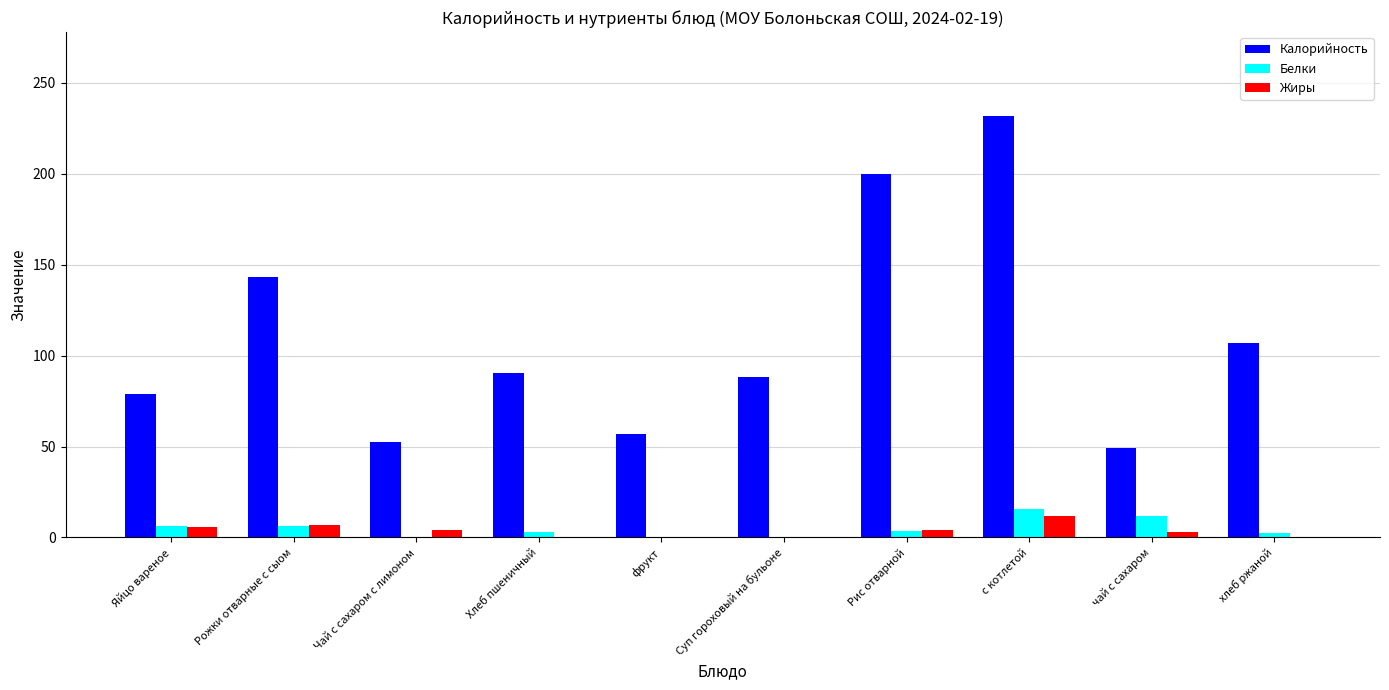

How many values in the Калорийность series exceed 90?

5